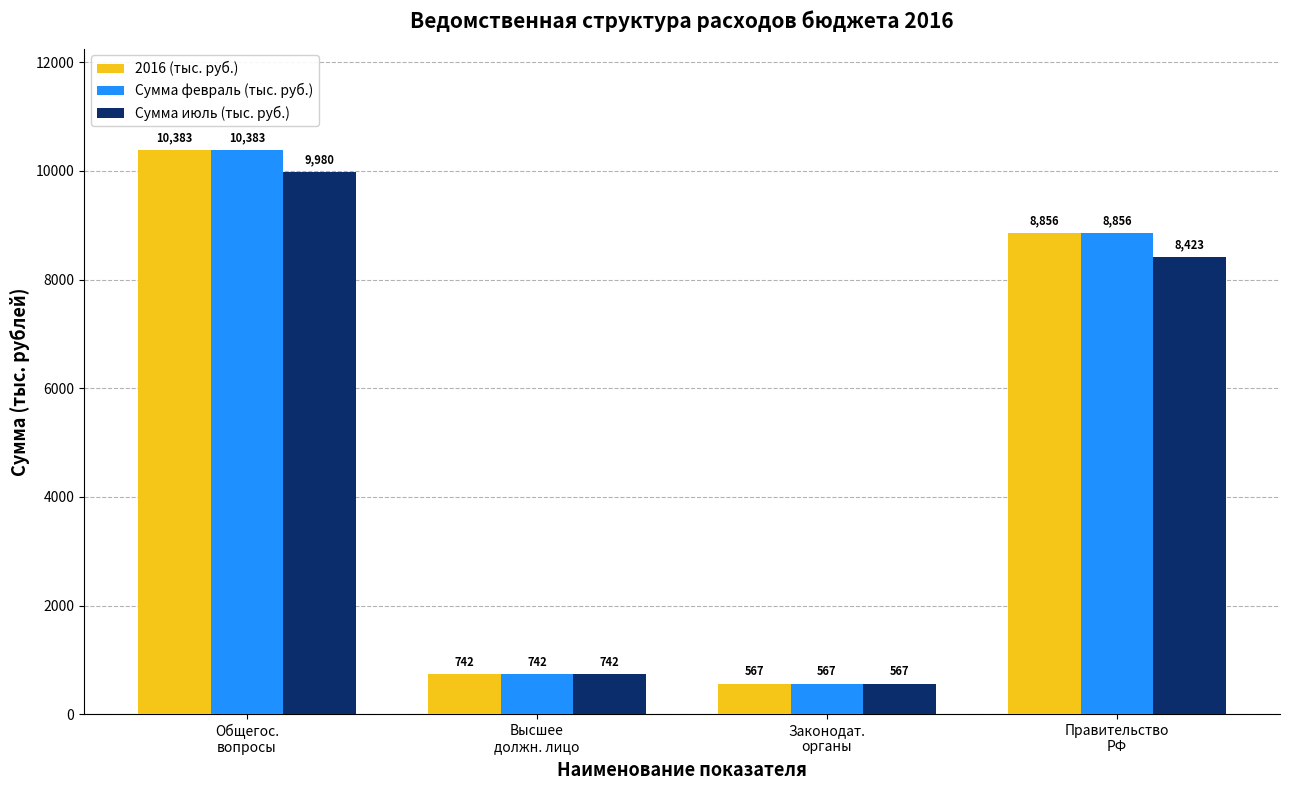

The Сумма июль (тыс. руб.) series shows 16787.8 at Общегос.
вопросы. True or false?

False